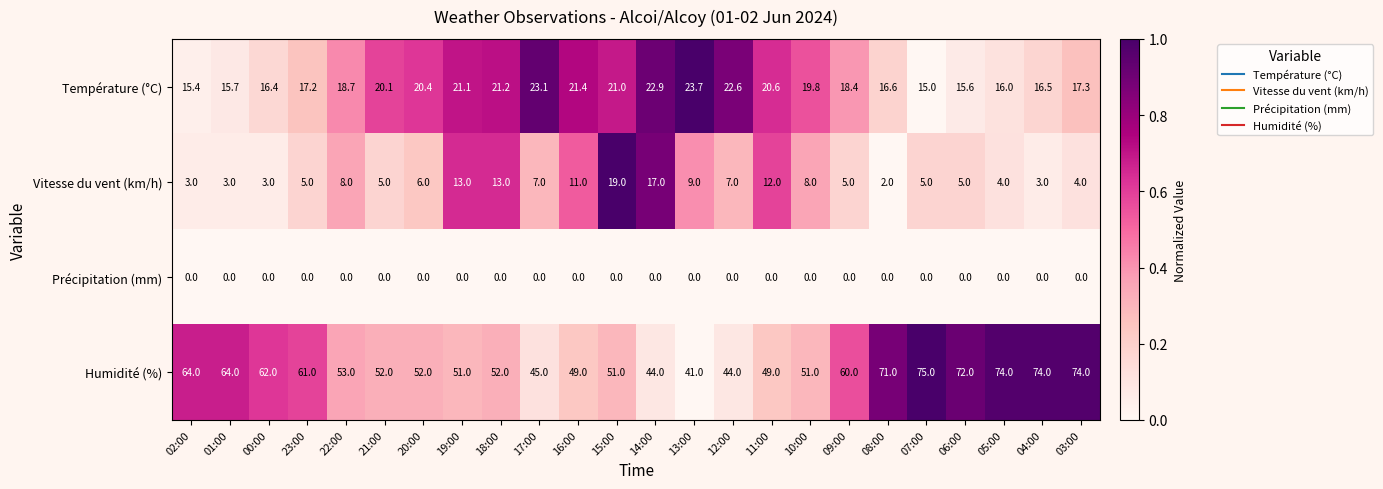

How many data points in Vitesse du vent (km/h) are less than 6?

12